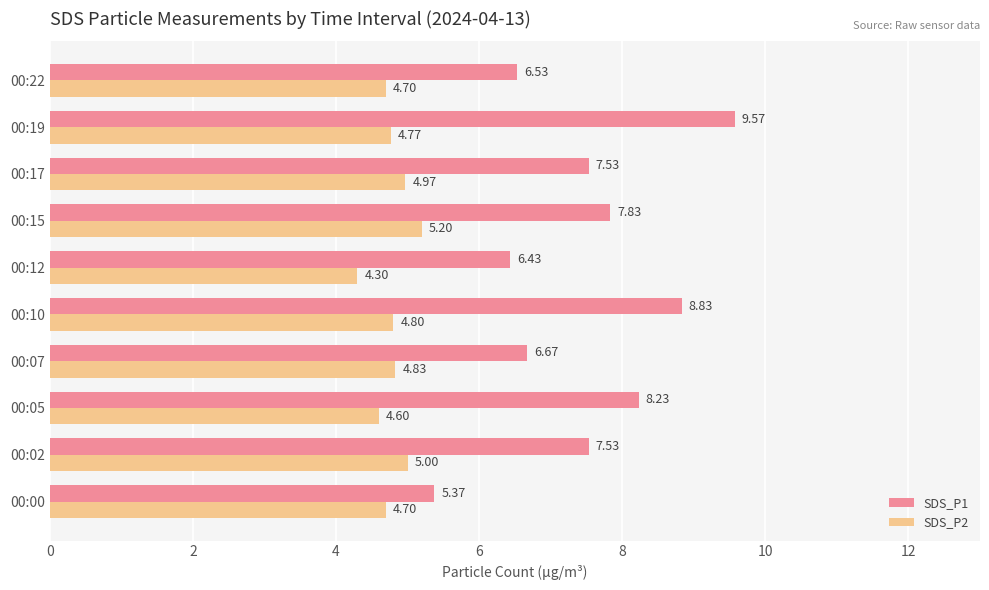

What is the total value across all series at 00:07?

11.5